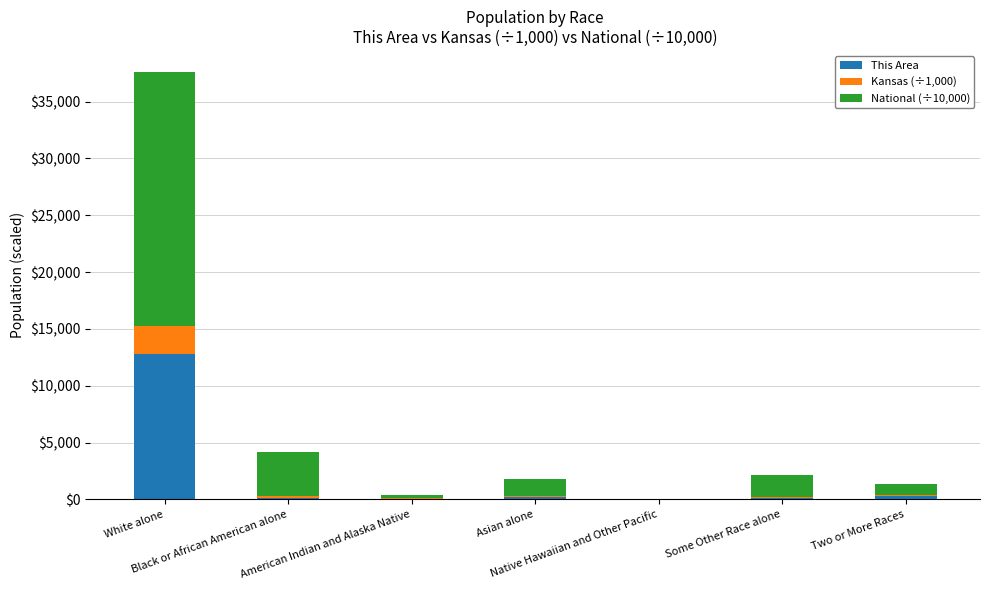

What is the highest value of the This Area series?

12834.0